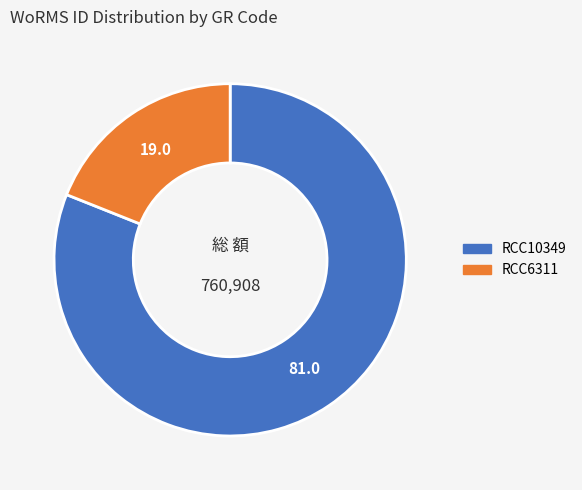

Which slice is the largest?

RCC10349